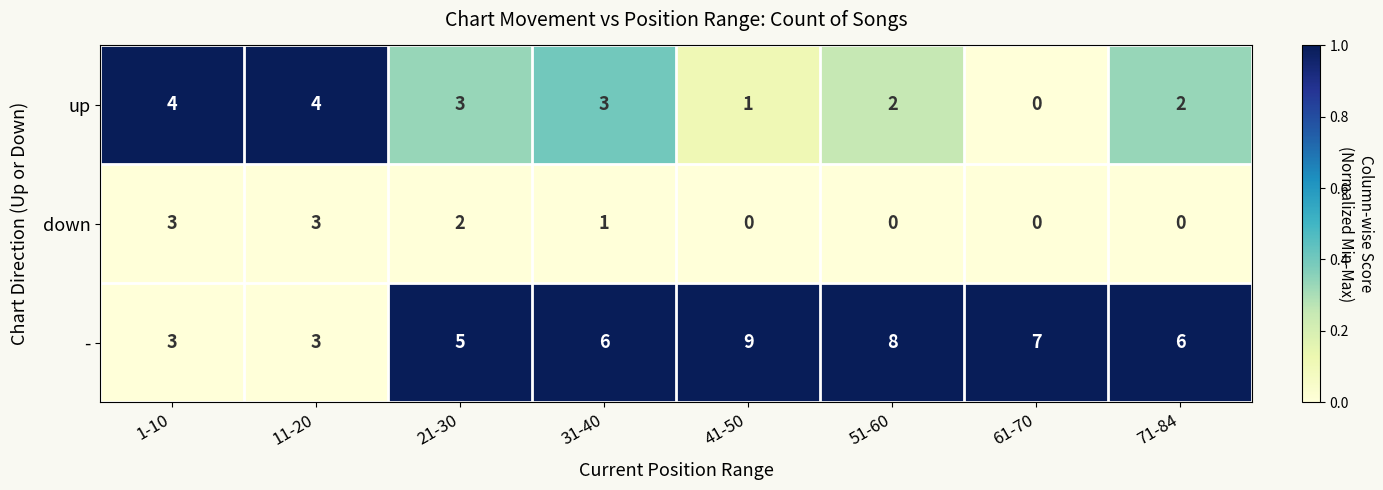

List the series in order of their overall mean, highest first.

-, up, down